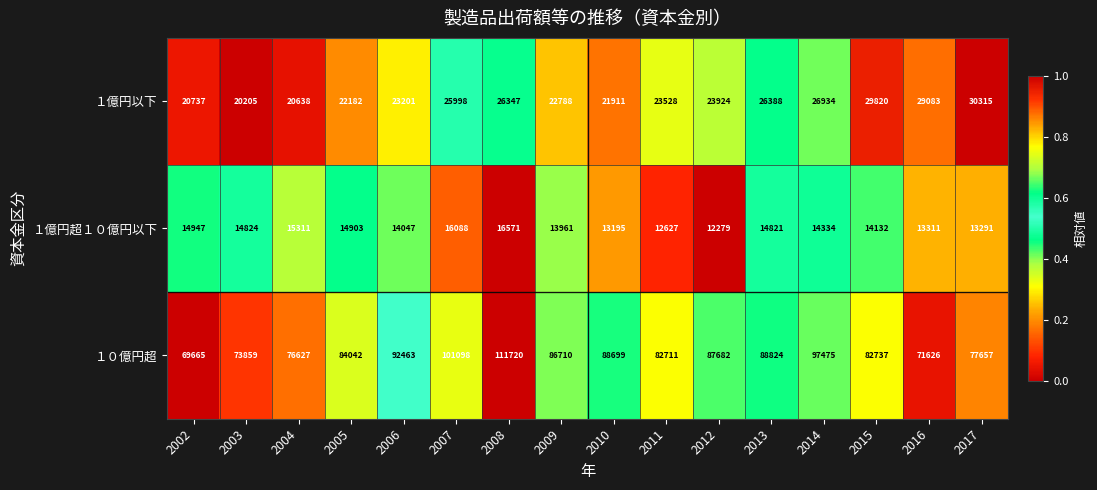

What is the difference between the highest and lowest values at 2007?

85010